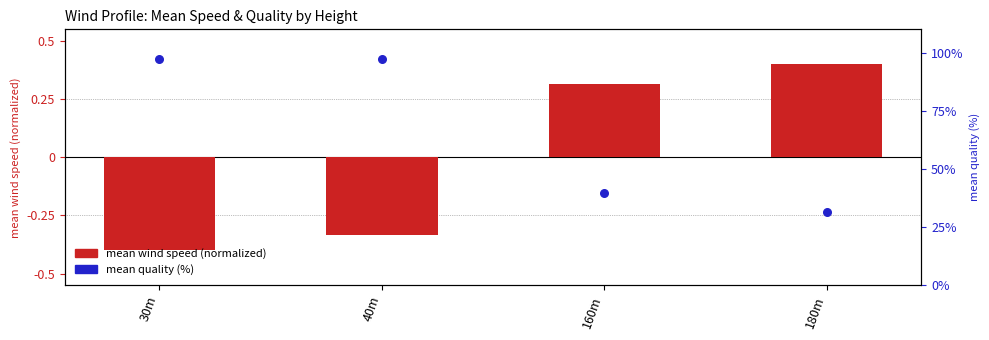

Which series has the largest total across all categories?

mean quality (%)